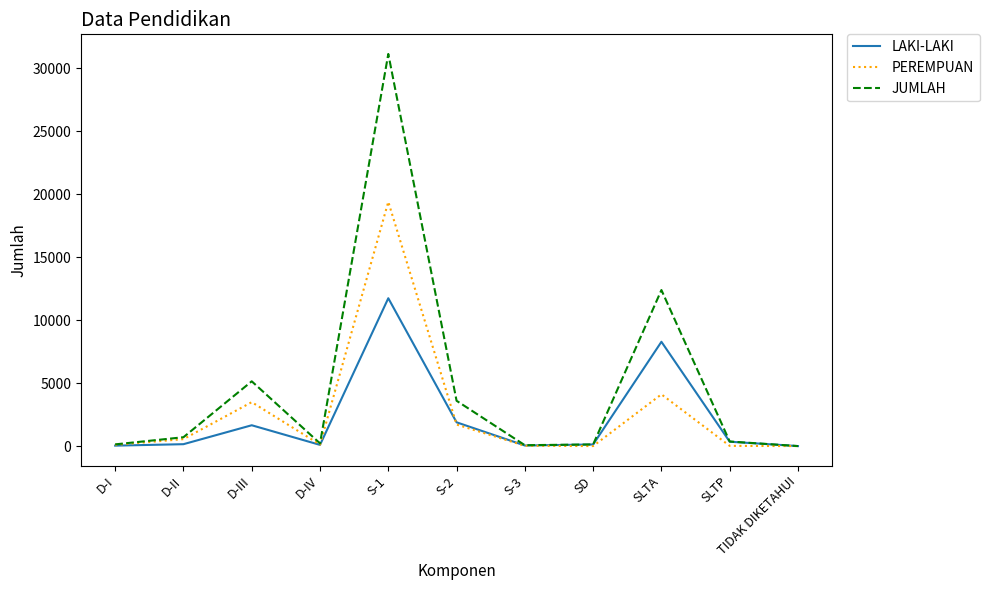

Rank the series by their maximum value, from lowest to highest.

LAKI-LAKI, PEREMPUAN, JUMLAH